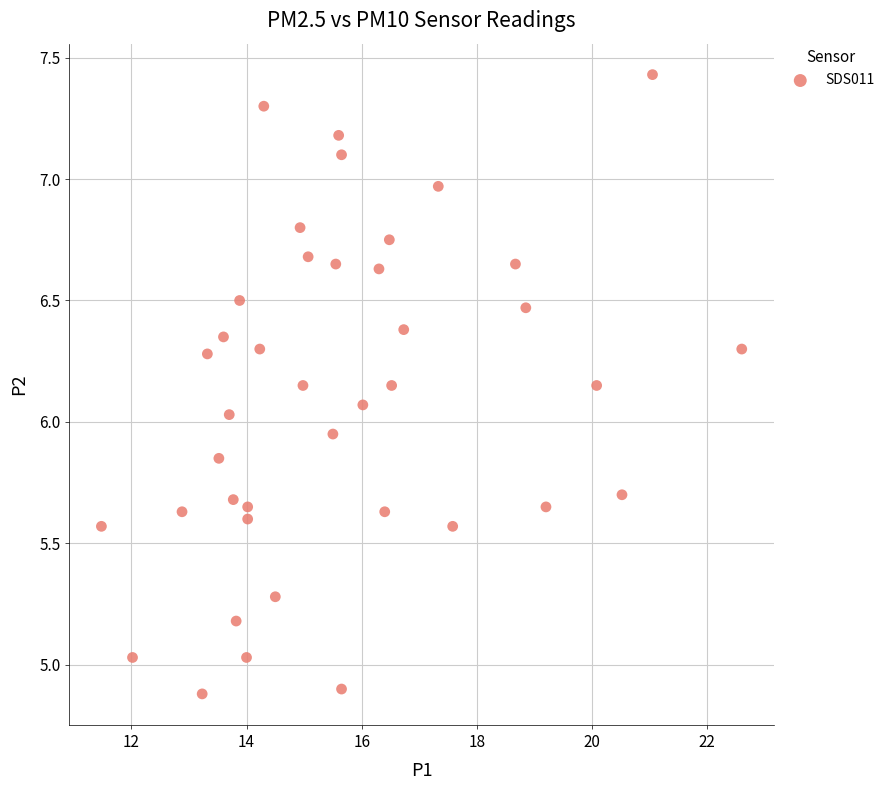

Count the number of points in this scatter plot.

40